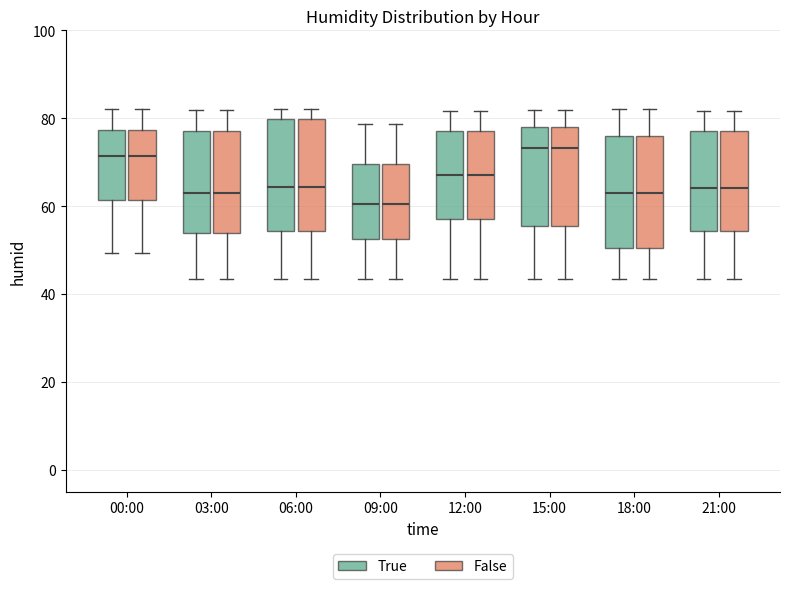

Reading left to right, transcribe this box plot: for each box, give where its median line is, the range the box spans, and where its two whiskers end, as read against the y-axis. The values are not printed on the chart, so give them approximately, as read against the axis.

00:00 (True): median 72, box 62 to 78, whiskers 50 to 82
00:00 (False): median 72, box 62 to 78, whiskers 50 to 82
03:00 (True): median 62, box 54 to 78, whiskers 44 to 82
03:00 (False): median 62, box 54 to 78, whiskers 44 to 82
06:00 (True): median 64, box 54 to 80, whiskers 44 to 82
06:00 (False): median 64, box 54 to 80, whiskers 44 to 82
09:00 (True): median 60, box 52 to 70, whiskers 44 to 78
09:00 (False): median 60, box 52 to 70, whiskers 44 to 78
12:00 (True): median 68, box 58 to 78, whiskers 44 to 82
12:00 (False): median 68, box 58 to 78, whiskers 44 to 82
15:00 (True): median 74, box 56 to 78, whiskers 44 to 82
15:00 (False): median 74, box 56 to 78, whiskers 44 to 82
18:00 (True): median 64, box 50 to 76, whiskers 44 to 82
18:00 (False): median 64, box 50 to 76, whiskers 44 to 82
21:00 (True): median 64, box 54 to 78, whiskers 44 to 82
21:00 (False): median 64, box 54 to 78, whiskers 44 to 82